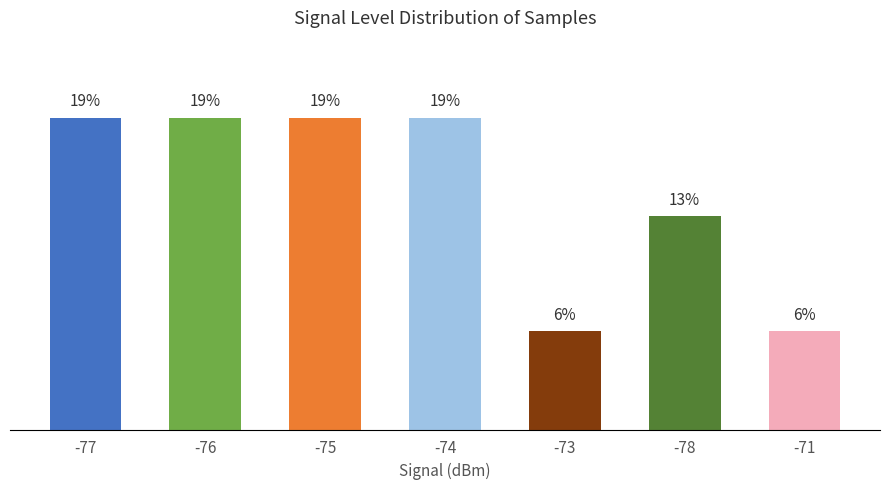

Which category has the lowest value across all series?

-73